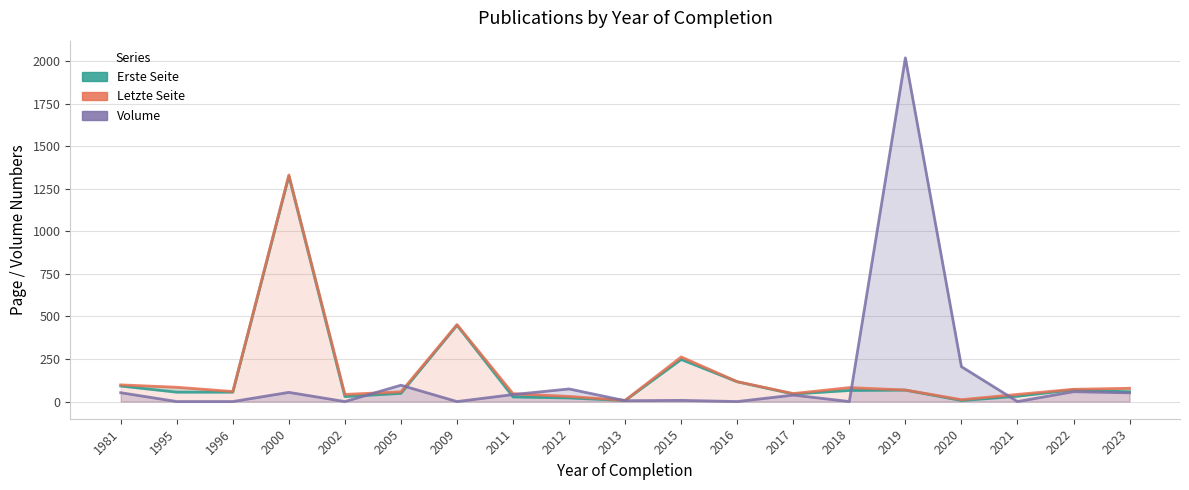

Reading right to left, extract all data points from this chart.

Erste Seite: 2023=57	2022=69	2021=31	2020=6	2019=67	2018=65	2017=44	2016=116	2015=247	2013=6	2012=21	2011=27	2009=448	2005=48	2002=29	2000=1324	1996=55	1995=55	1981=91
Letzte Seite: 2023=78	2022=72	2021=42	2020=11	2019=68	2018=82	2017=47	2016=117	2015=262	2013=7	2012=30	2011=46	2009=452	2005=57	2002=42	2000=1331	1996=59	1995=84	1981=98
Volume: 2023=51	2022=58	2021=0	2020=205	2019=2019	2018=0	2017=38	2016=0	2015=7	2013=5	2012=74	2011=41	2009=0	2005=96	2002=0	2000=54	1996=0	1995=0	1981=52